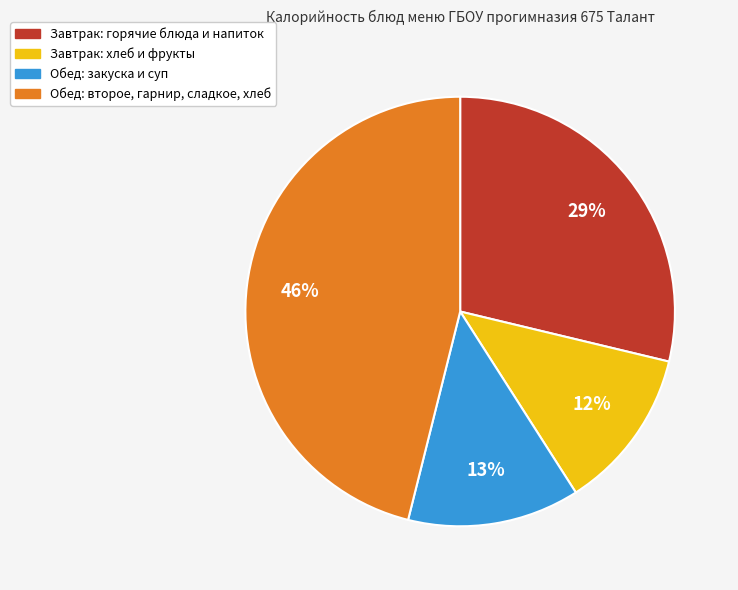

To the nearest percent, what is the average slice percentage?

25%